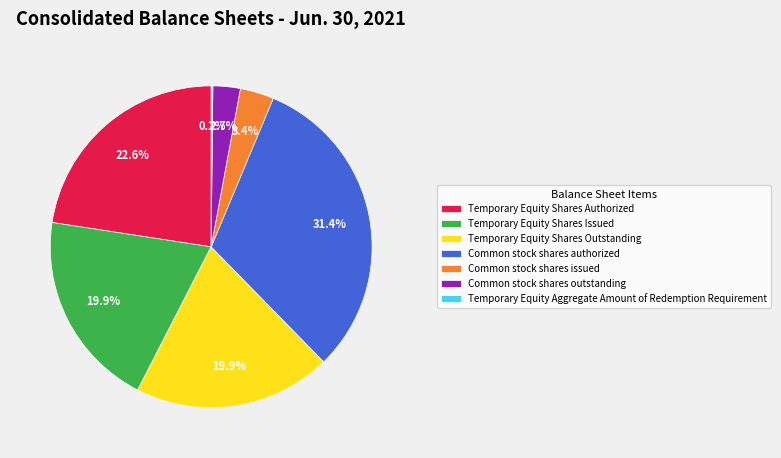

Which slice is the largest?

Common stock shares authorized